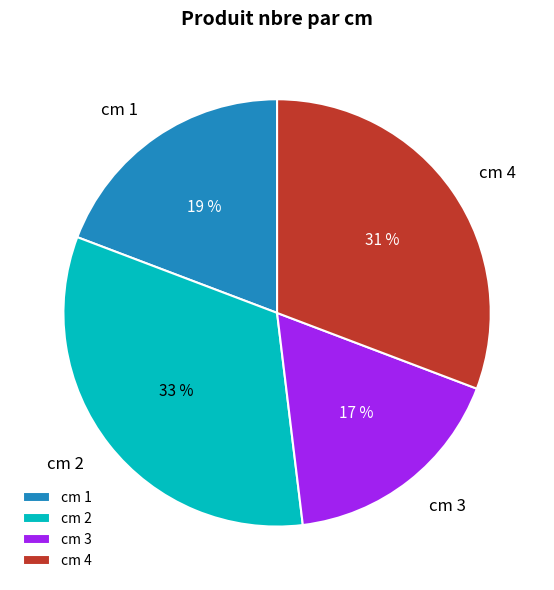

Count the number of slices in the pie.

4